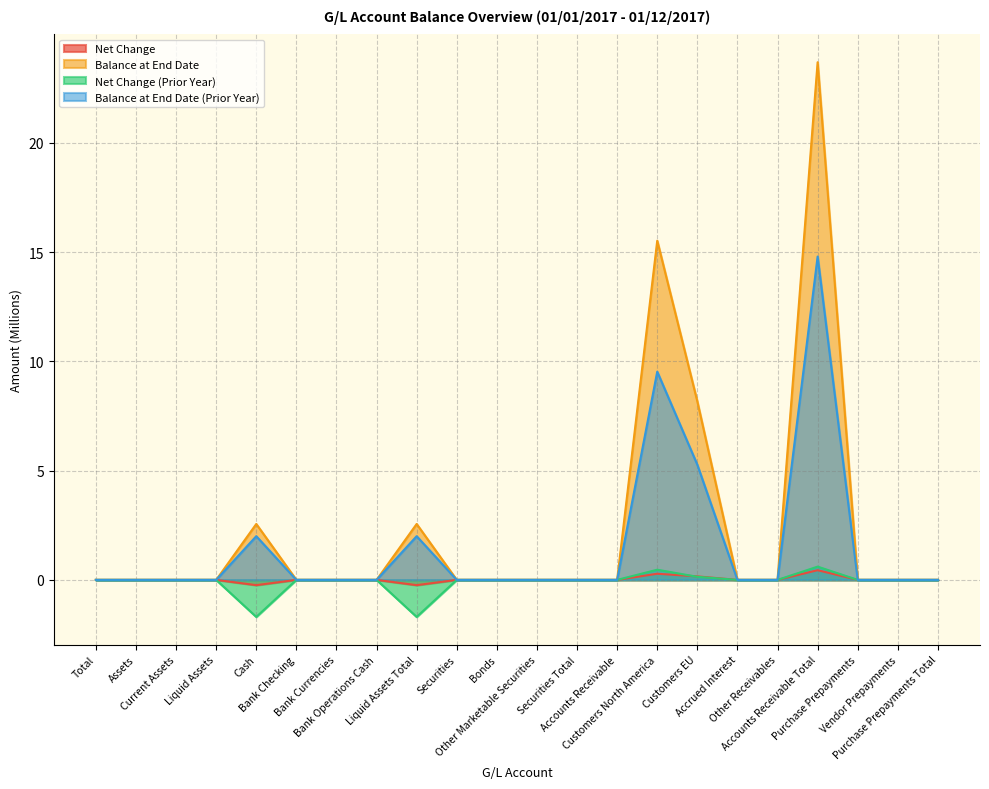

Rank the categories by Balance at End Date value from highest to lowest.

Accounts Receivable Total, Customers North America, Customers EU, Cash, Liquid Assets Total, Total, Assets, Current Assets, Liquid Assets, Bank Checking, Bank Currencies, Bank Operations Cash, Securities, Bonds, Other Marketable Securities, Securities Total, Accounts Receivable, Accrued Interest, Other Receivables, Purchase Prepayments, Vendor Prepayments, Purchase Prepayments Total